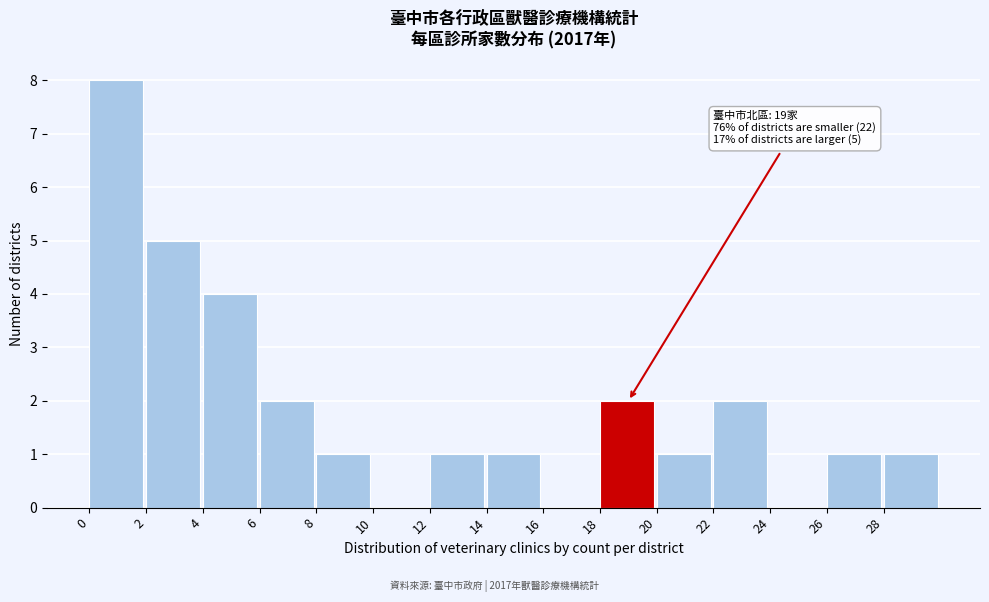

Over which range of the x-axis is the bar tallest?

0 to 2